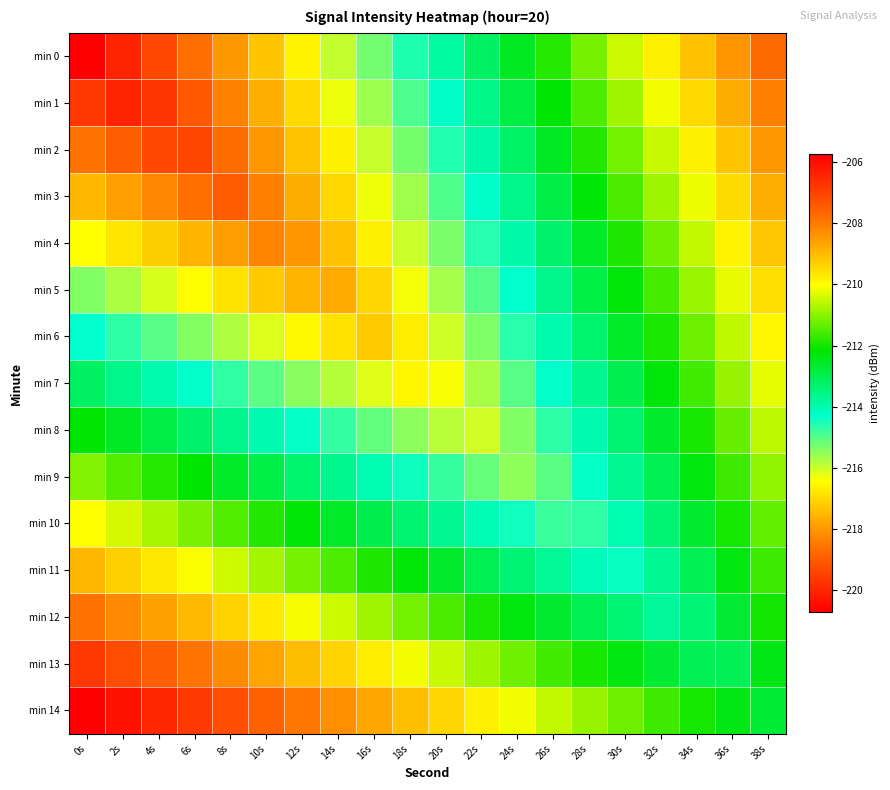

Reading right to left, list all the values displayed in this chart.

min 0: 38s=-207.7	36s=-208.4	34s=-209.1	32s=-209.8	30s=-210.5	28s=-211.2	26s=-211.8	24s=-212.5	22s=-213.2	20s=-213.9	18s=-214.6	16s=-215.3	14s=-215.9	12s=-216.6	10s=-217.3	8s=-218.0	6s=-218.7	4s=-219.4	2s=-220.0	0s=-220.7
min 1: 38s=-208.1	36s=-208.8	34s=-209.5	32s=-210.1	30s=-210.8	28s=-211.5	26s=-212.2	24s=-212.9	22s=-213.6	20s=-214.2	18s=-214.9	16s=-215.6	14s=-216.3	12s=-217.0	10s=-217.7	8s=-218.4	6s=-219.0	4s=-219.7	2s=-220.0	0s=-219.7
min 2: 38s=-208.4	36s=-209.1	34s=-209.8	32s=-210.5	30s=-211.2	28s=-211.9	26s=-212.6	24s=-213.2	22s=-213.9	20s=-214.6	18s=-215.3	16s=-216.0	14s=-216.7	12s=-217.3	10s=-218.0	8s=-218.7	6s=-219.4	4s=-219.3	2s=-219.0	0s=-218.6
min 3: 38s=-208.8	36s=-209.5	34s=-210.2	32s=-210.9	30s=-211.5	28s=-212.2	26s=-212.9	24s=-213.6	22s=-214.3	20s=-215.0	18s=-215.6	16s=-216.3	14s=-217.0	12s=-217.7	10s=-218.4	8s=-219.0	6s=-218.6	4s=-218.3	2s=-217.9	0s=-217.5
min 4: 38s=-209.2	36s=-209.8	34s=-210.5	32s=-211.2	30s=-211.9	28s=-212.6	26s=-213.3	24s=-214.0	22s=-214.6	20s=-215.3	18s=-216.0	16s=-216.7	14s=-217.4	12s=-218.1	10s=-218.3	8s=-217.9	6s=-217.6	4s=-217.2	2s=-216.8	0s=-216.4
min 5: 38s=-209.5	36s=-210.2	34s=-210.9	32s=-211.6	30s=-212.3	28s=-212.9	26s=-213.6	24s=-214.3	22s=-215.0	20s=-215.7	18s=-216.4	16s=-217.0	14s=-217.7	12s=-217.6	10s=-217.2	8s=-216.8	6s=-216.5	4s=-216.1	2s=-215.7	0s=-215.4
min 6: 38s=-209.9	36s=-210.6	34s=-211.2	32s=-211.9	30s=-212.6	28s=-213.3	26s=-214.0	24s=-214.7	22s=-215.3	20s=-216.0	18s=-216.7	16s=-217.3	14s=-216.9	12s=-216.5	10s=-216.1	8s=-215.8	6s=-215.4	4s=-215.0	2s=-214.7	0s=-214.3
min 7: 38s=-210.2	36s=-210.9	34s=-211.6	32s=-212.3	30s=-213.0	28s=-213.7	26s=-214.3	24s=-215.0	22s=-215.7	20s=-216.4	18s=-216.5	16s=-216.2	14s=-215.8	12s=-215.4	10s=-215.1	8s=-214.7	6s=-214.3	4s=-214.0	2s=-213.6	0s=-213.2
min 8: 38s=-210.6	36s=-211.3	34s=-212.0	32s=-212.6	30s=-213.3	28s=-214.0	26s=-214.7	24s=-215.4	22s=-216.1	20s=-215.8	18s=-215.5	16s=-215.1	14s=-214.7	12s=-214.4	10s=-214.0	8s=-213.6	6s=-213.3	4s=-212.9	2s=-212.5	0s=-212.2
min 9: 38s=-210.9	36s=-211.6	34s=-212.3	32s=-213.0	30s=-213.7	28s=-214.4	26s=-215.1	24s=-215.5	22s=-215.1	20s=-214.8	18s=-214.4	16s=-214.0	14s=-213.7	12s=-213.3	10s=-212.9	8s=-212.6	6s=-212.2	4s=-211.8	2s=-211.5	0s=-211.1
min 10: 38s=-211.3	36s=-212.0	34s=-212.7	32s=-213.4	30s=-214.0	28s=-214.7	26s=-214.8	24s=-214.4	22s=-214.1	20s=-213.7	18s=-213.3	16s=-213.0	14s=-212.6	12s=-212.2	10s=-211.9	8s=-211.5	6s=-211.1	4s=-210.8	2s=-210.4	0s=-210.0
min 11: 38s=-211.7	36s=-212.3	34s=-213.0	32s=-213.7	30s=-214.4	28s=-214.1	26s=-213.7	24s=-213.4	22s=-213.0	20s=-212.6	18s=-212.3	16s=-211.9	14s=-211.5	12s=-211.2	10s=-210.8	8s=-210.4	6s=-210.1	4s=-209.7	2s=-209.3	0s=-208.9
min 12: 38s=-212.0	36s=-212.7	34s=-213.4	32s=-213.8	30s=-213.4	28s=-213.0	26s=-212.7	24s=-212.3	22s=-211.9	20s=-211.6	18s=-211.2	16s=-210.8	14s=-210.5	12s=-210.1	10s=-209.7	8s=-209.3	6s=-209.0	4s=-208.6	2s=-208.2	0s=-207.9
min 13: 38s=-212.4	36s=-213.1	34s=-213.1	32s=-212.7	30s=-212.3	28s=-212.0	26s=-211.6	24s=-211.2	22s=-210.9	20s=-210.5	18s=-210.1	16s=-209.8	14s=-209.4	12s=-209.0	10s=-208.6	8s=-208.3	6s=-207.9	4s=-207.5	2s=-207.2	0s=-206.8
min 14: 38s=-212.7	36s=-212.4	34s=-212.0	32s=-211.6	30s=-211.3	28s=-210.9	26s=-210.5	24s=-210.2	22s=-209.8	20s=-209.4	18s=-209.0	16s=-208.7	14s=-208.3	12s=-207.9	10s=-207.6	8s=-207.2	6s=-206.8	4s=-206.5	2s=-206.1	0s=-205.7